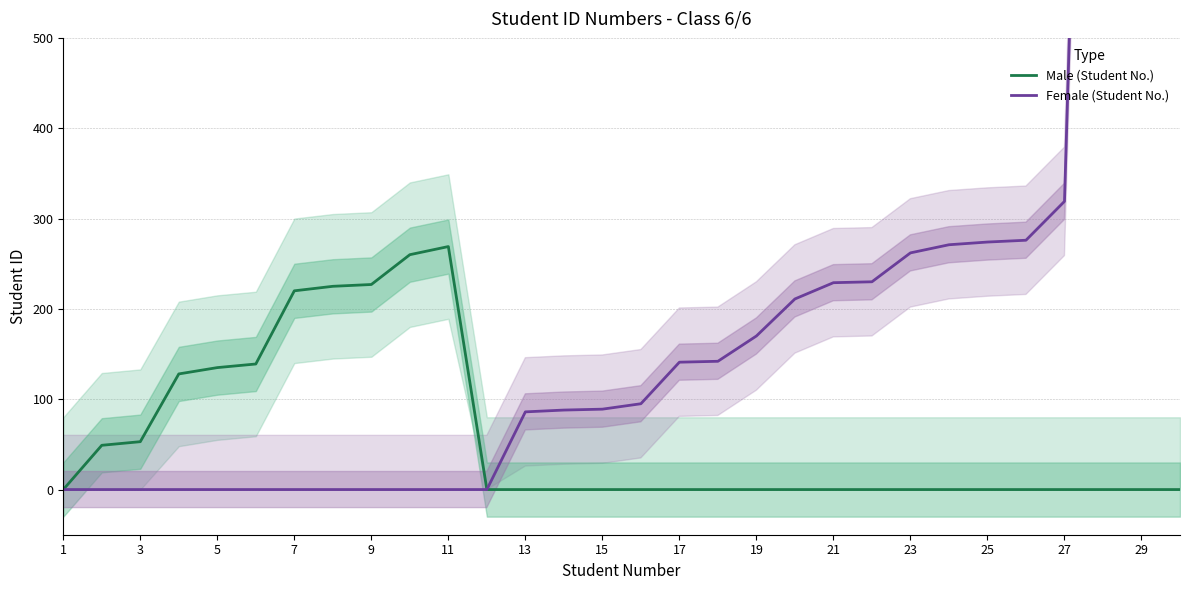

What is the average value of the Male (Student No.) series?

57